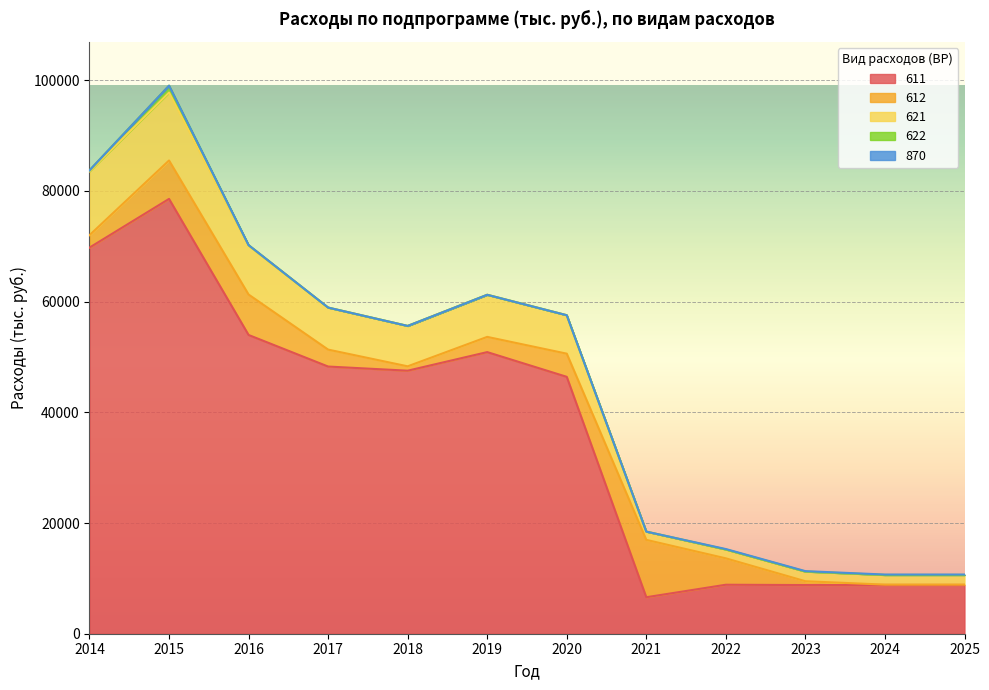

True or false: 611 and 622 cross at least once.

False